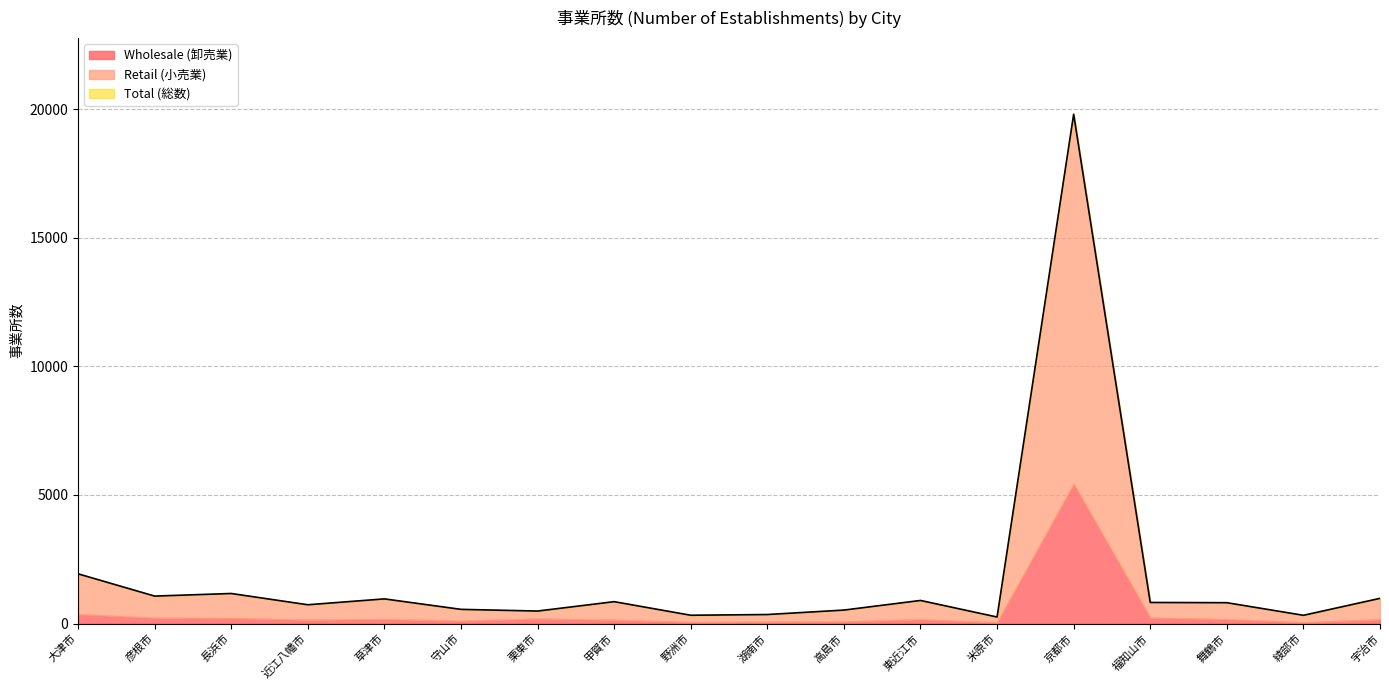

Rank the series by their maximum value, from lowest to highest.

Wholesale (卸売業), Retail (小売業), Total (総数)